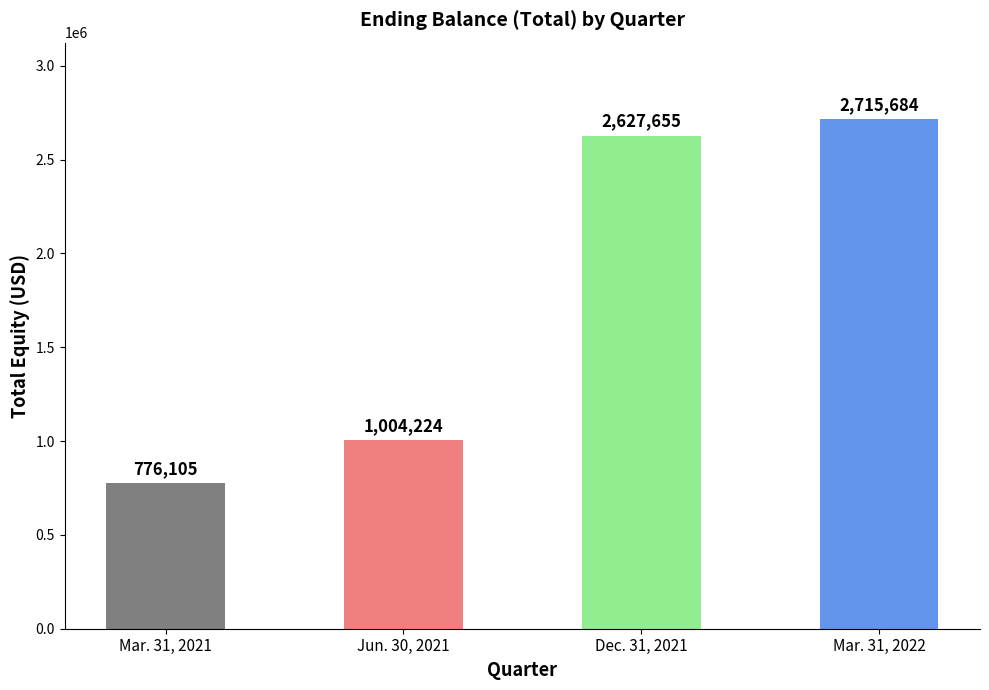

What is the sum of the values at Mar. 31, 2021 and Dec. 31, 2021?

3403760